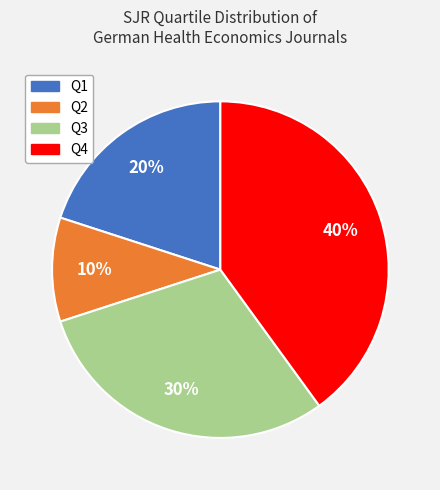

Is there any slice that represents more than half of the pie?

No